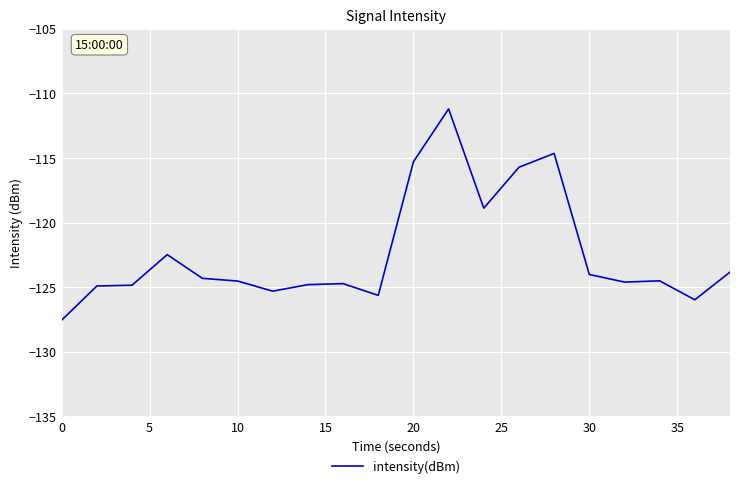

What is the smallest value displayed?

-127.5